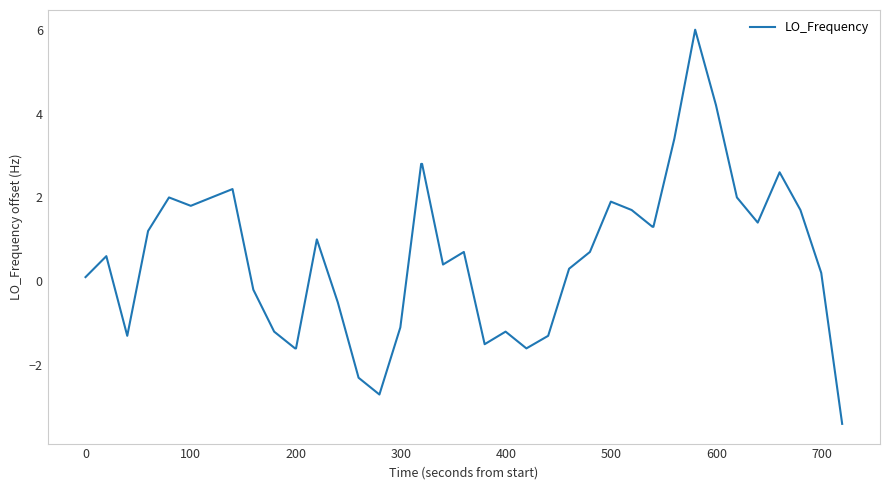

What is the minimum value shown in the chart?

-3.4